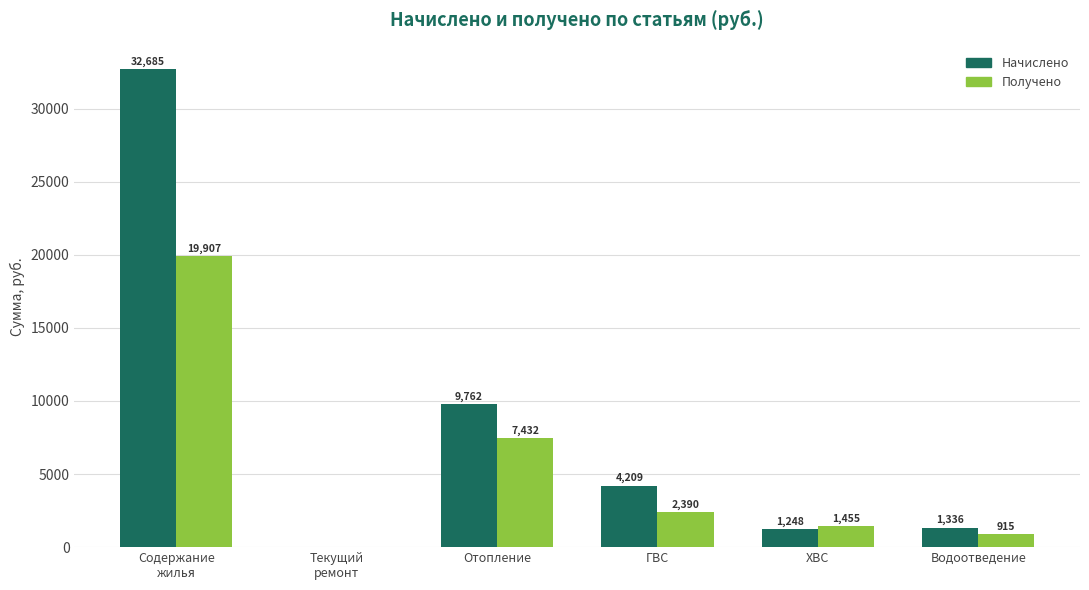

Read the Получено value at ХВС.

1455.0